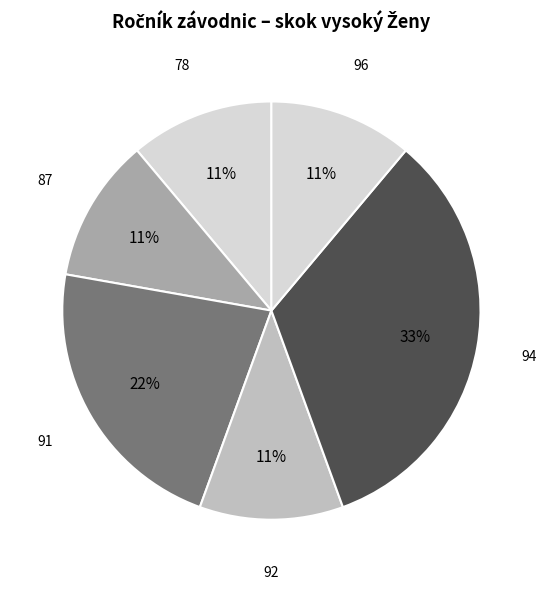

Do 92 and 91 together represent more than half of the pie?

No